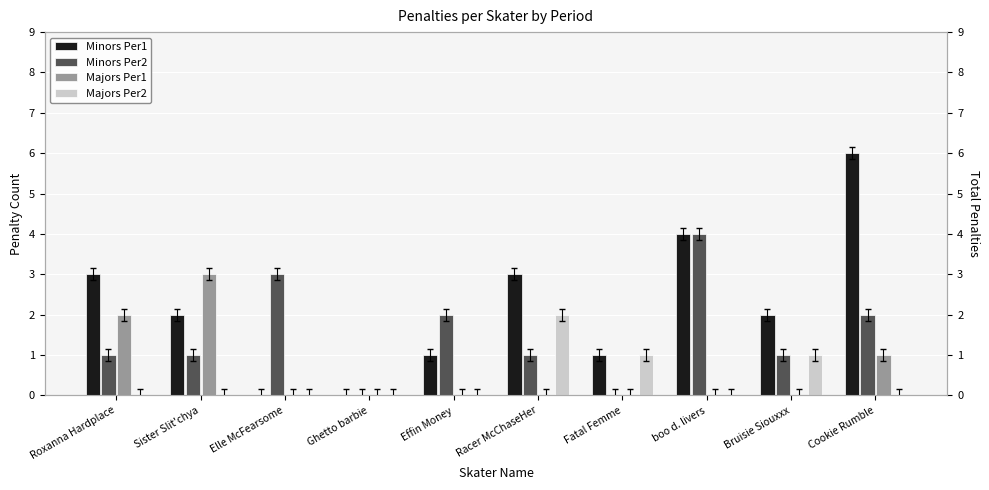

Which has a higher value, Ghetto barbie or boo d. livers?

boo d. livers